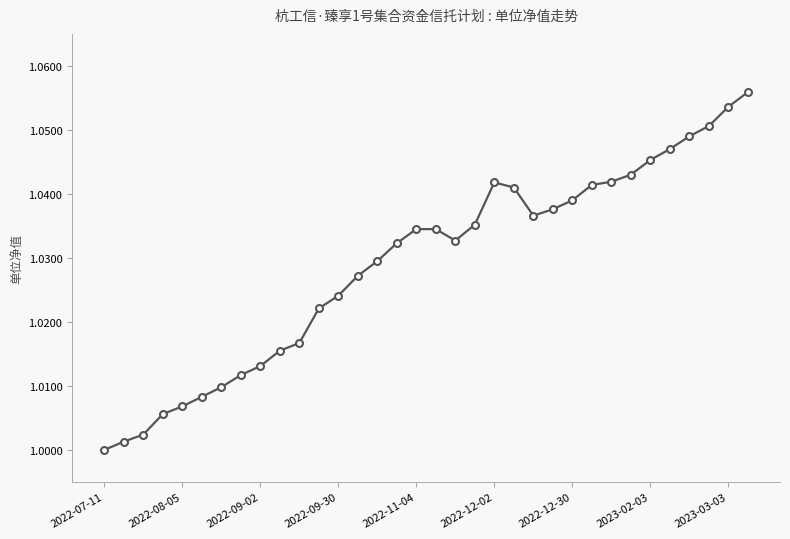

What is the sum of all values?

35.0